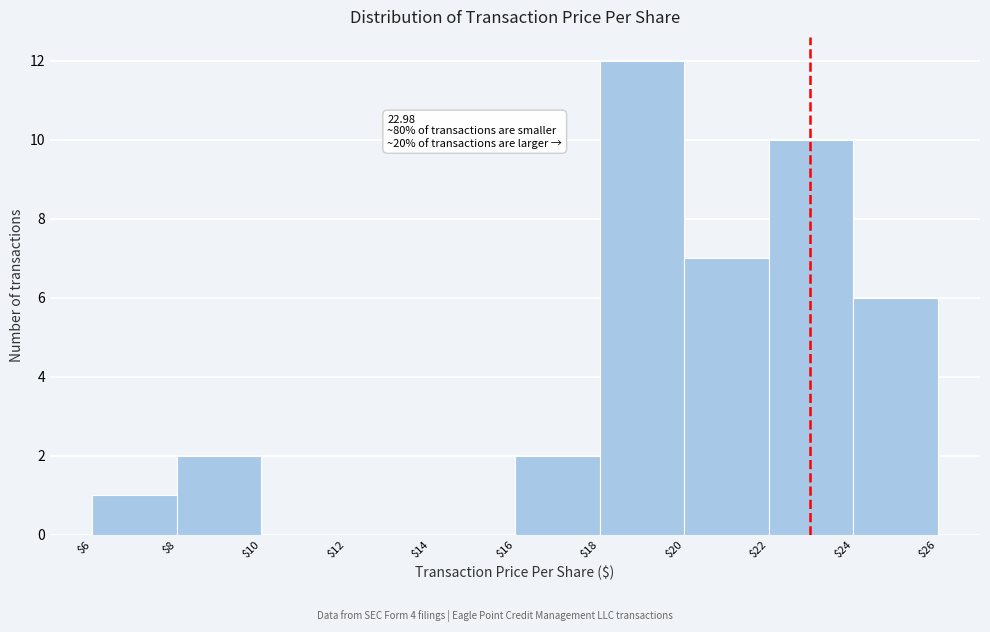

Over which range of the x-axis is the bar tallest?

$18 to $20